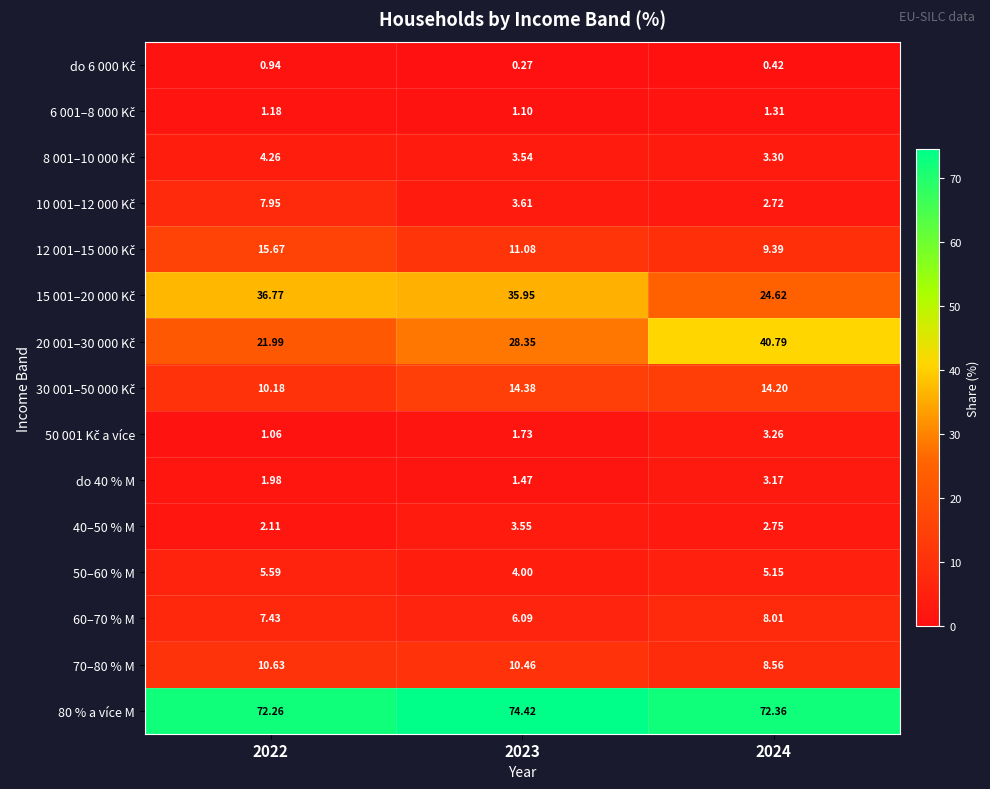

At which category does the chart reach its minimum across all series?

2023